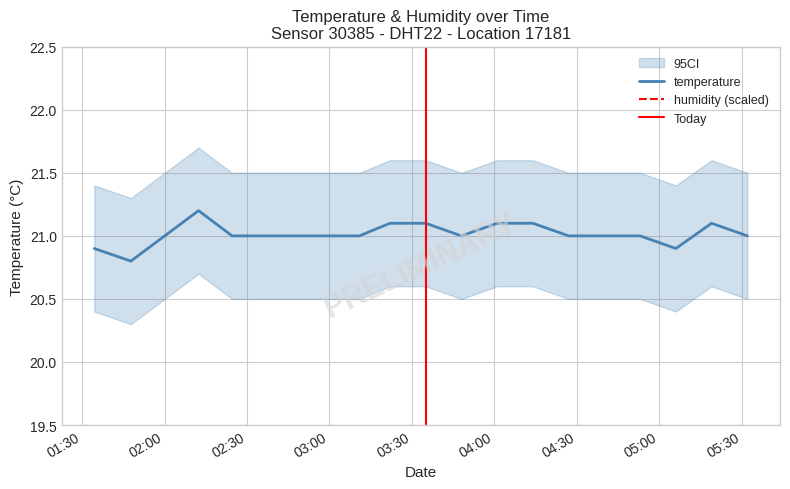

What is the difference between the maximum and minimum values?

0.4